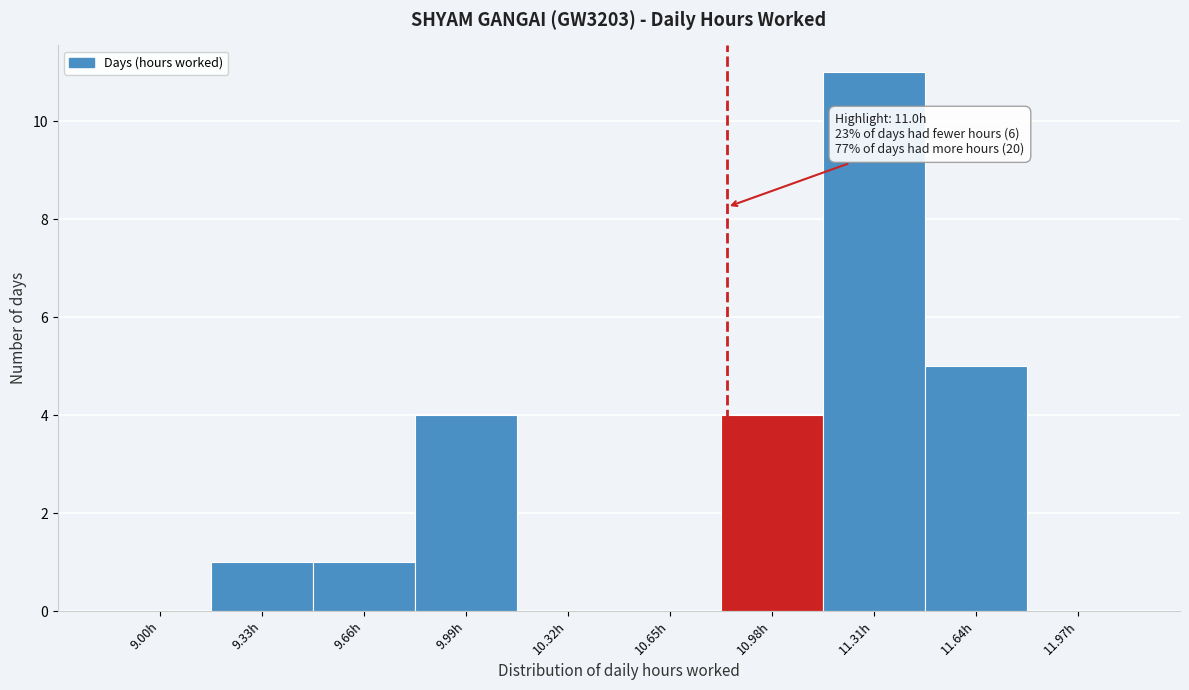

Reading left to right, extract all data points from this chart.

9.00h=0	9.33h=1	9.66h=1	9.99h=4	10.32h=0	10.65h=0	10.98h=4	11.31h=11	11.64h=5	11.97h=0